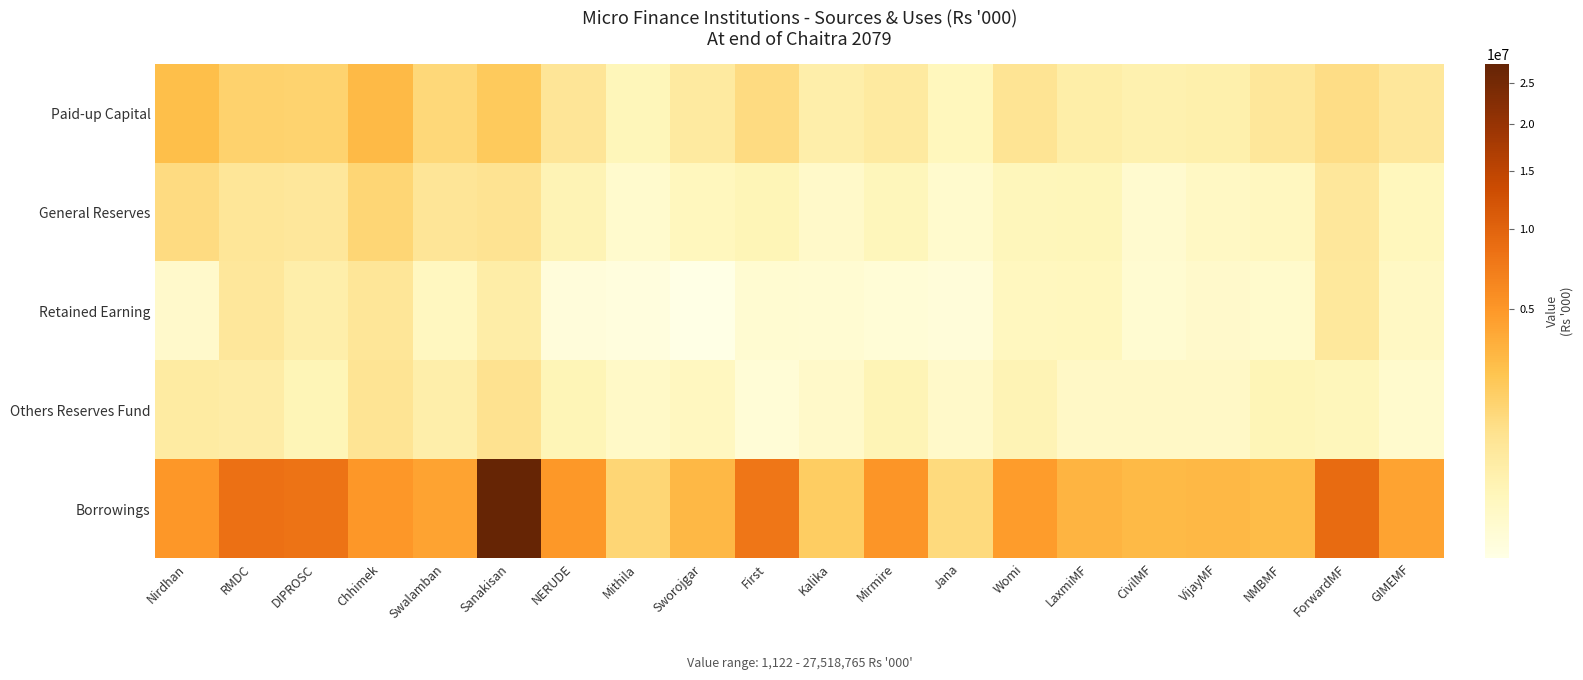

Which label corresponds to the largest value in the chart?

Sanakisan